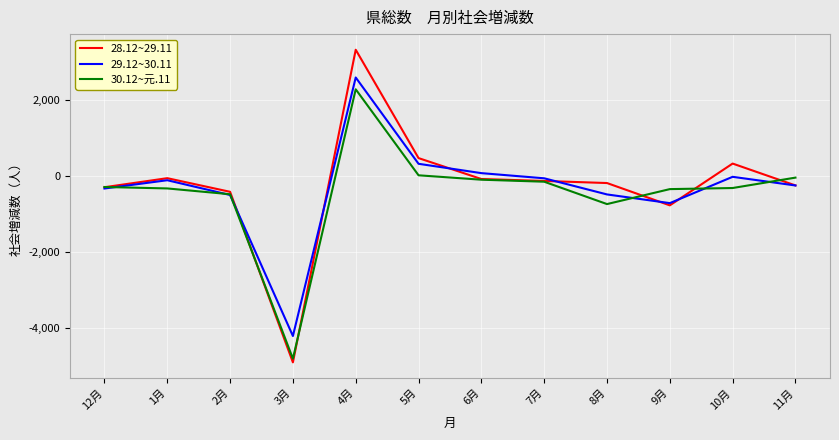

Which series has the widest spread of values?

28.12~29.11